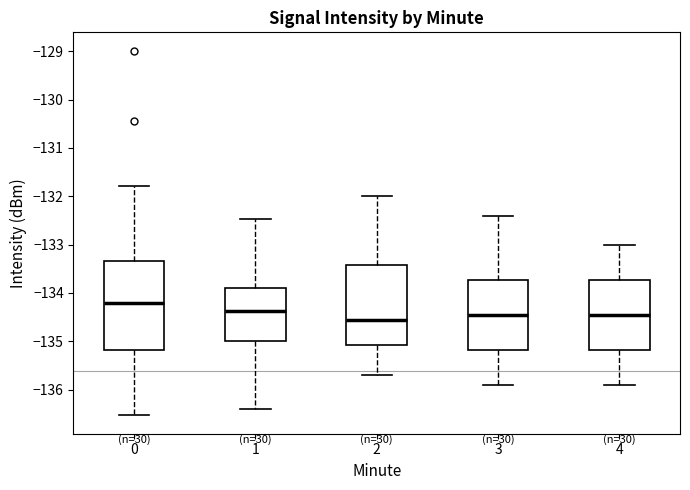

Reading left to right, transcribe this box plot: for each box, give where its median line is, the range the box spans, and where its two whiskers end, as read against the y-axis. The values are not printed on the chart, so give them approximately, as read against the axis.

0: median -134.2, box -135.2 to -133.3, whiskers -136.5 to -131.8
1: median -134.4, box -135.0 to -133.9, whiskers -136.4 to -132.5
2: median -134.5, box -135.1 to -133.4, whiskers -135.7 to -132.0
3: median -134.4, box -135.2 to -133.7, whiskers -135.9 to -132.4
4: median -134.4, box -135.2 to -133.7, whiskers -135.9 to -133.0